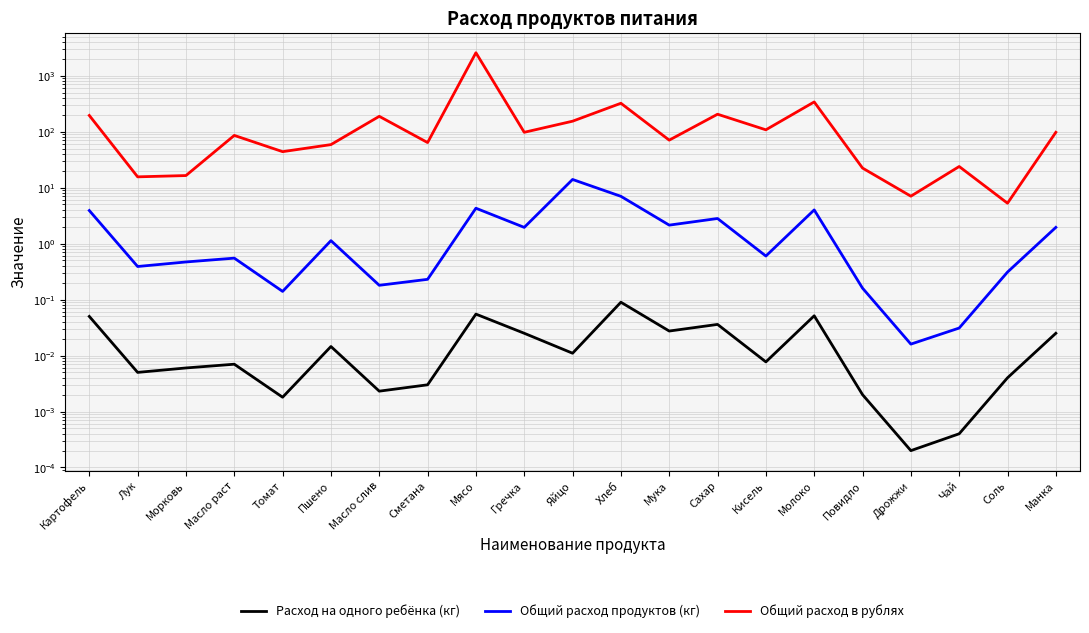

What is the sum of all Общий расход продуктов (кг) values?

46.2